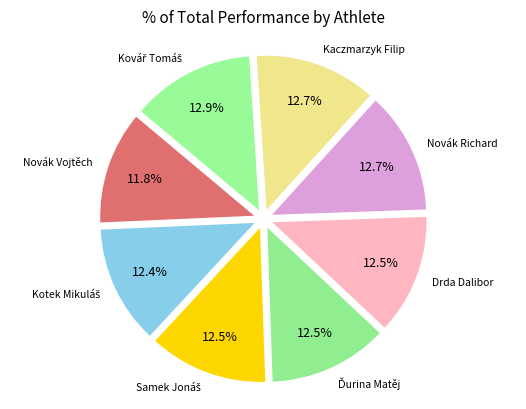

How many segments does this pie chart have?

8